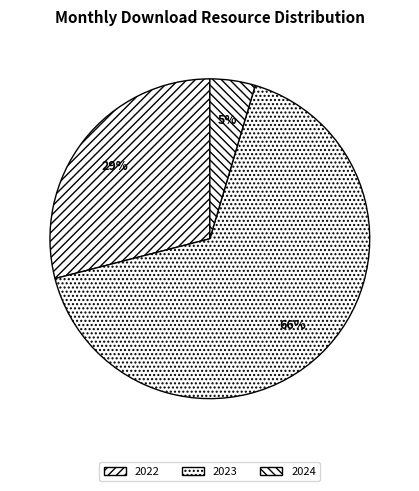

How many segments does this pie chart have?

3